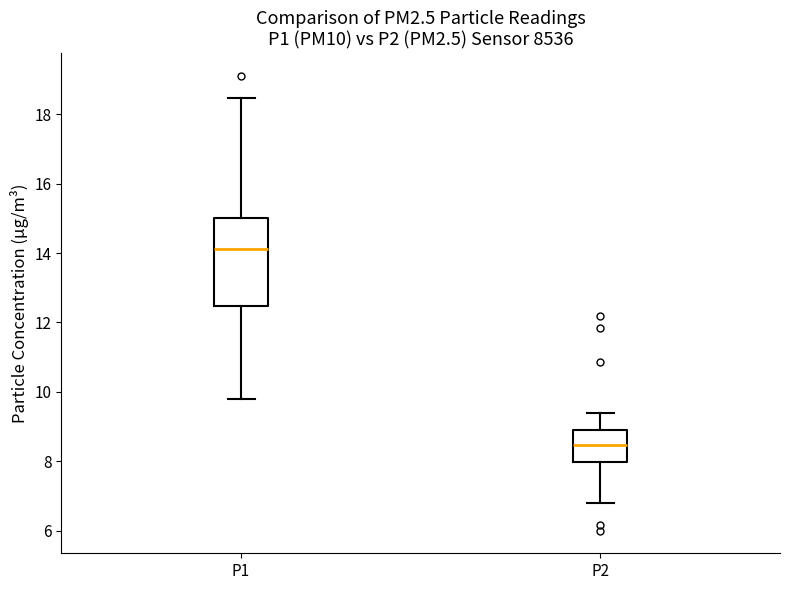

Where does the lower whisker of the box for P2 end on the y-axis? The values are not printed on the chart, so give them approximately, as read against the axis.

6.8